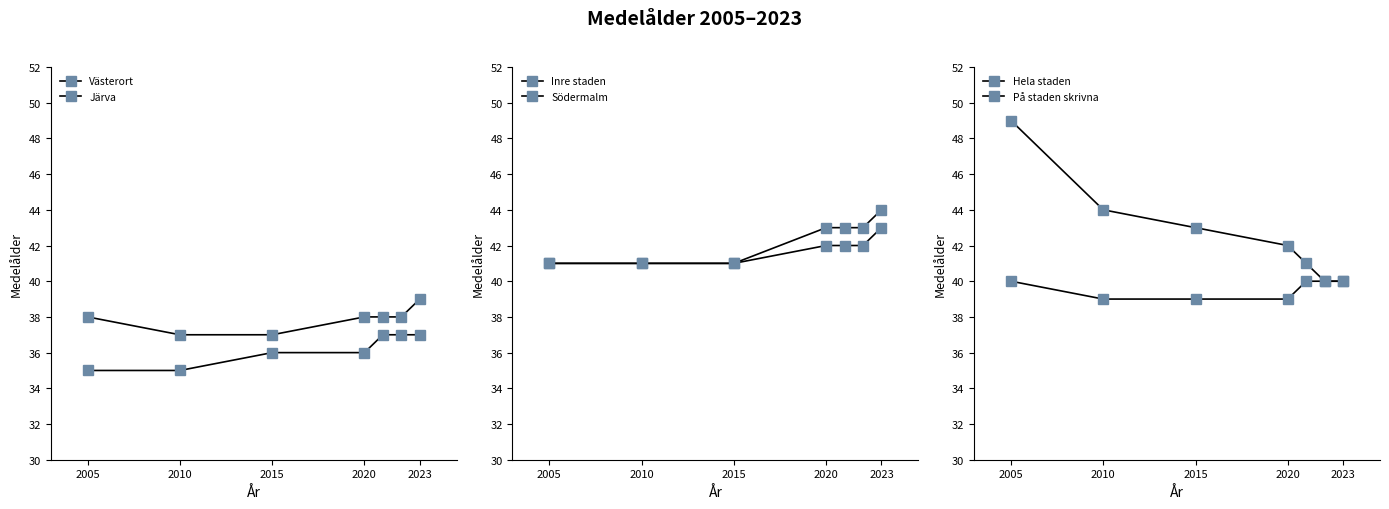

How many data points in Södermalm are less than 43?

3